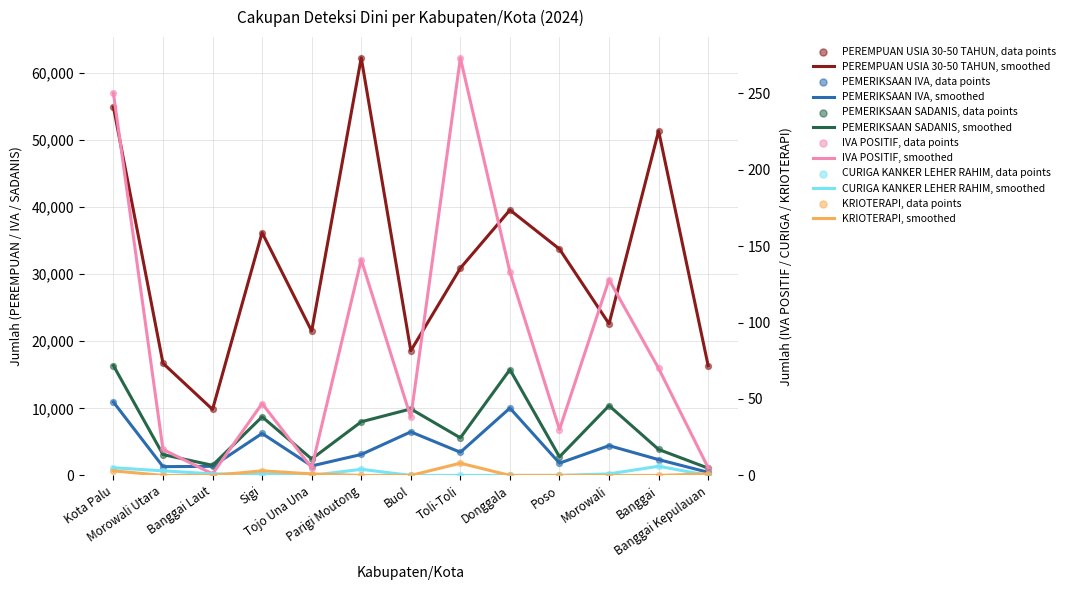

Which series has the largest Y range (max minus min)?

PEREMPUAN USIA 30-50 TAHUN